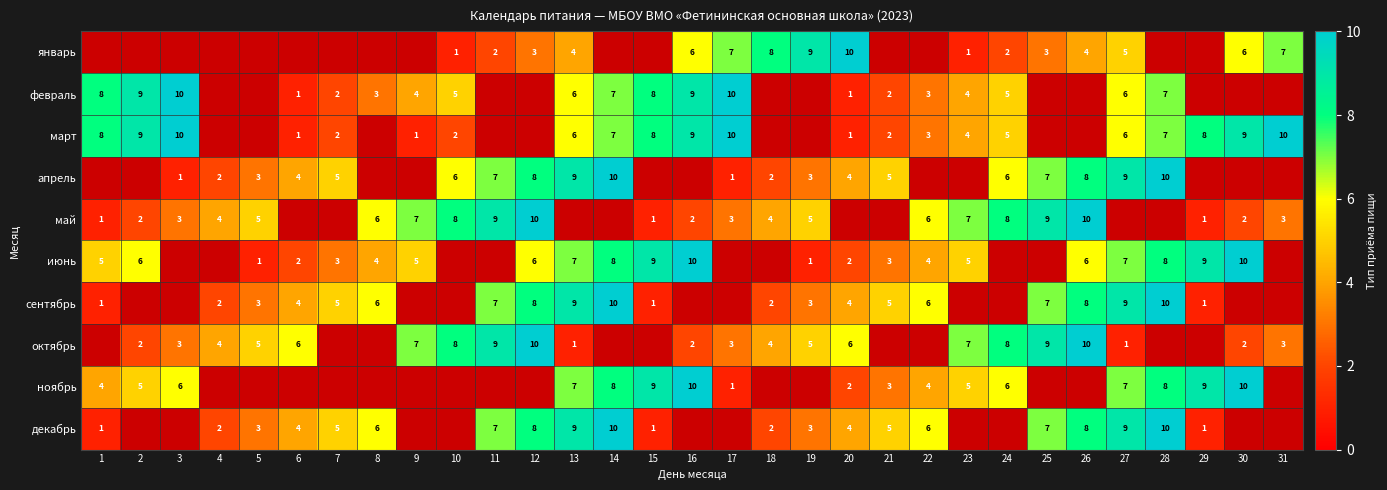

The март series shows 0 at 20. True or false?

False